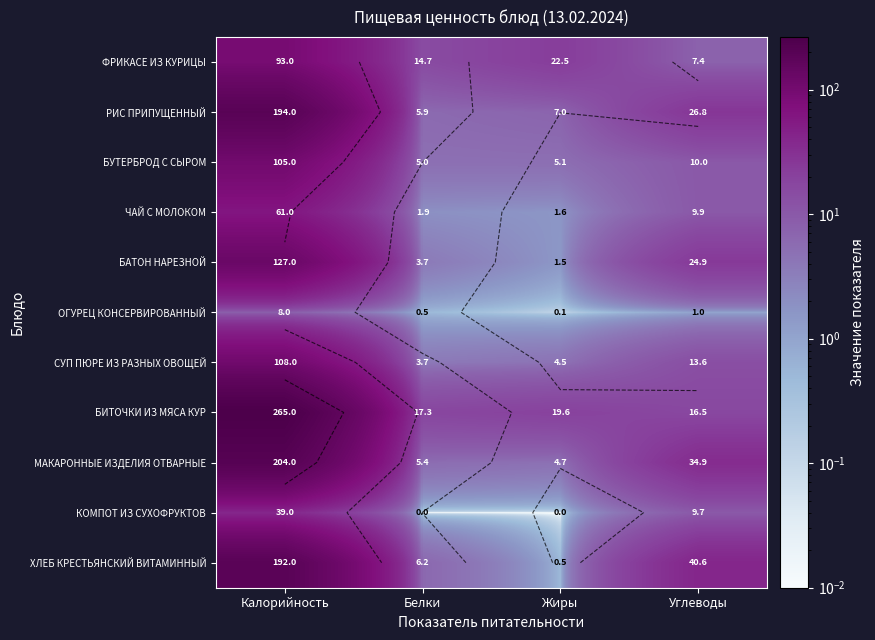

How many distinct data groups are displayed?

11